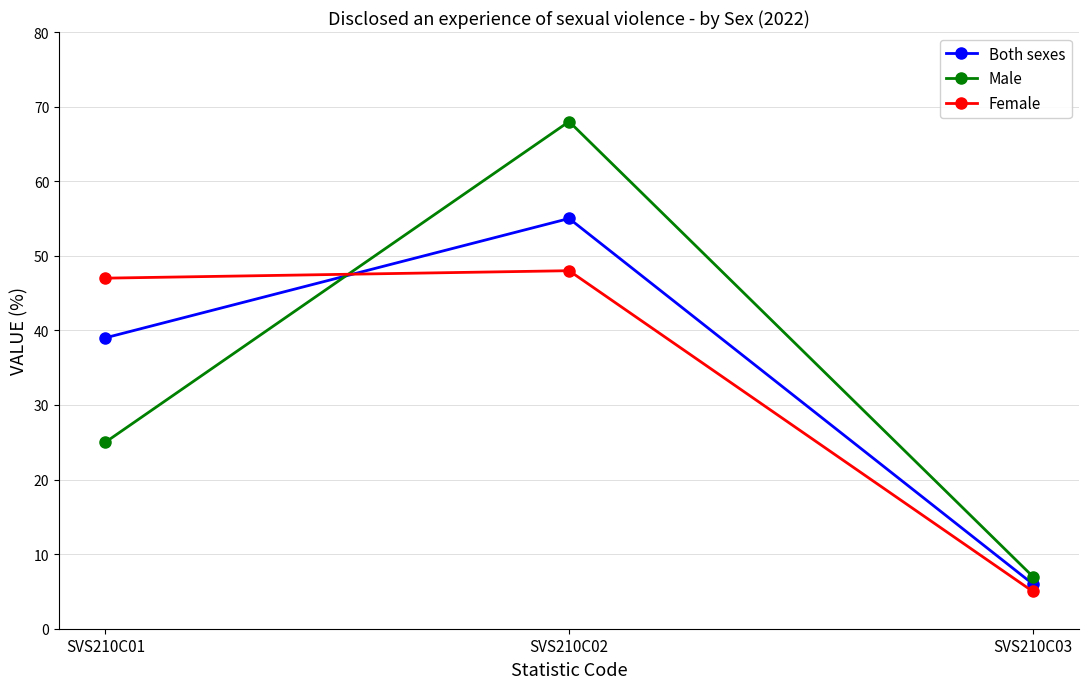

Between SVS210C02 and SVS210C03, which series saw the biggest shift?

Male